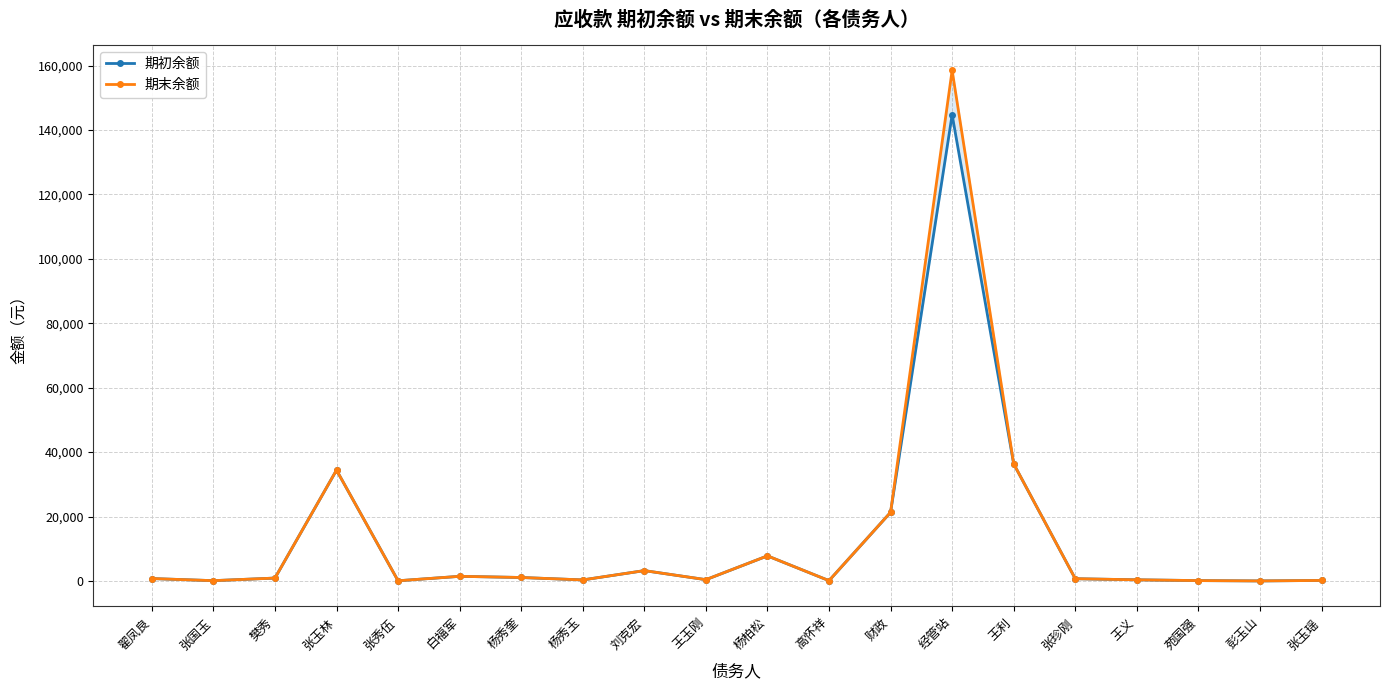

What is the difference between the maximum and second lowest values in the 期初余额 series?

144638.6